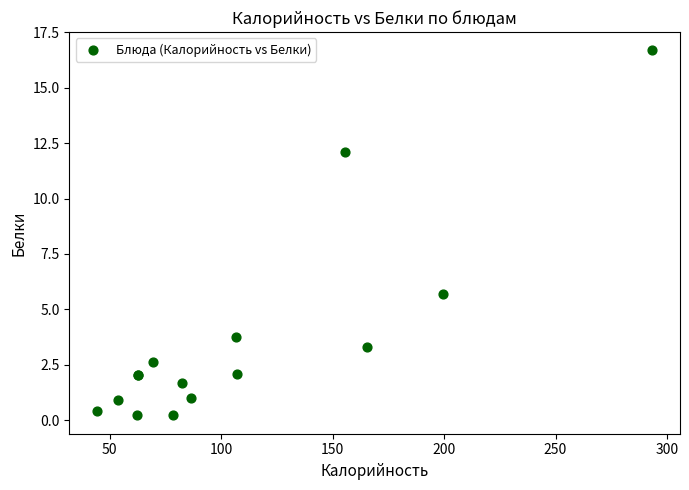

What Y value in the scatter plot is closest to 8?

5.7